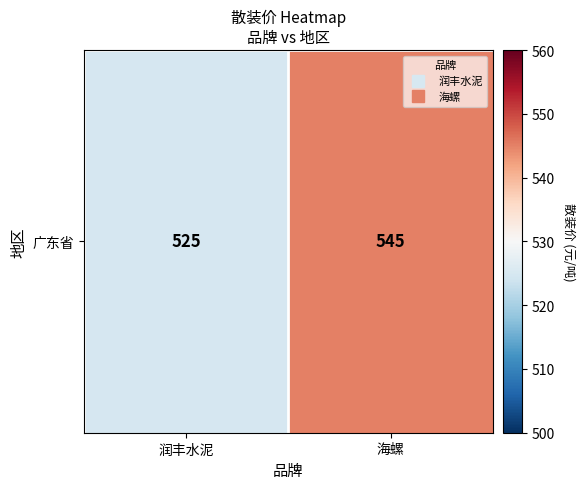

At which category does the chart reach its peak across all series?

海螺